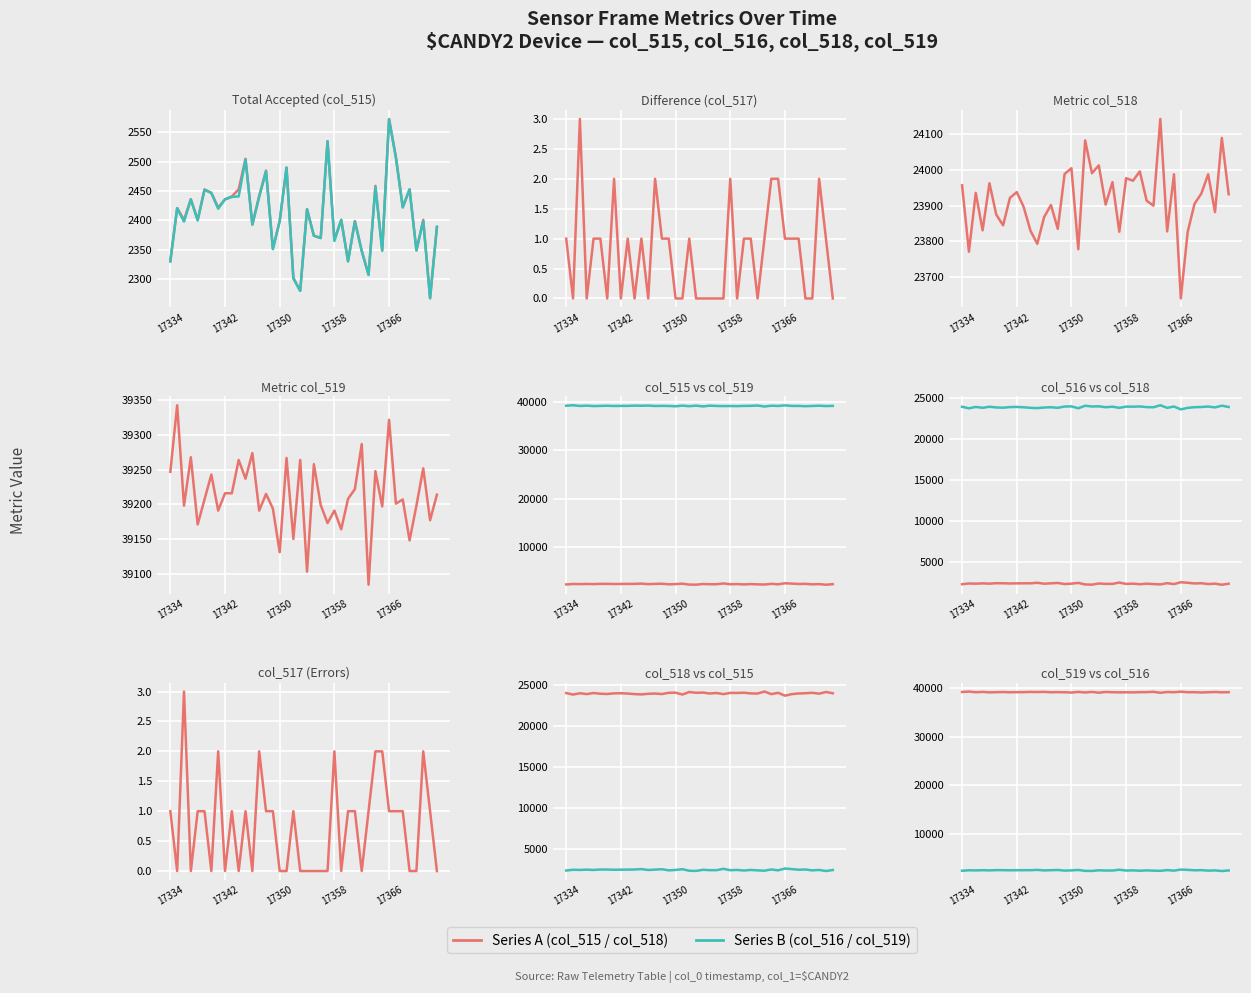

What is the maximum value for col_517?

3